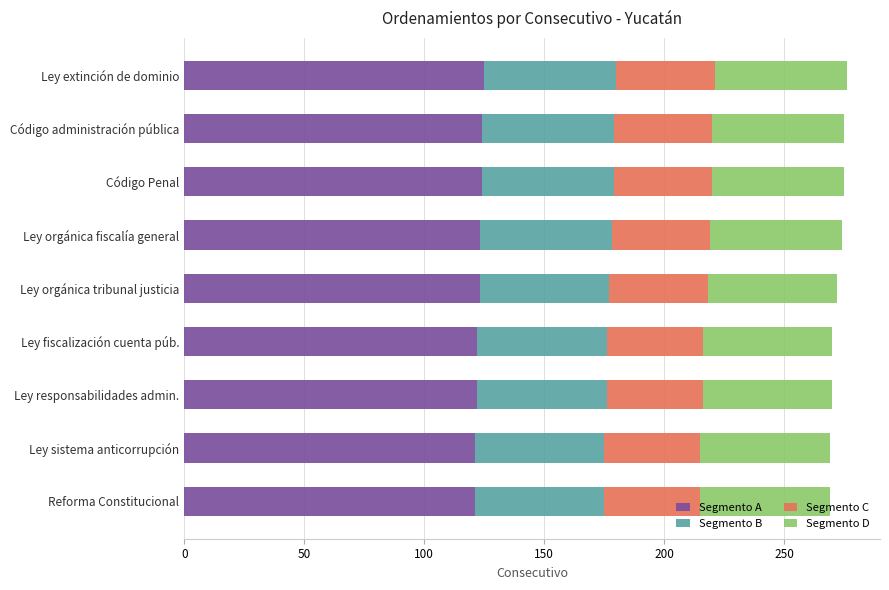

What is the minimum value for Segmento A?

121